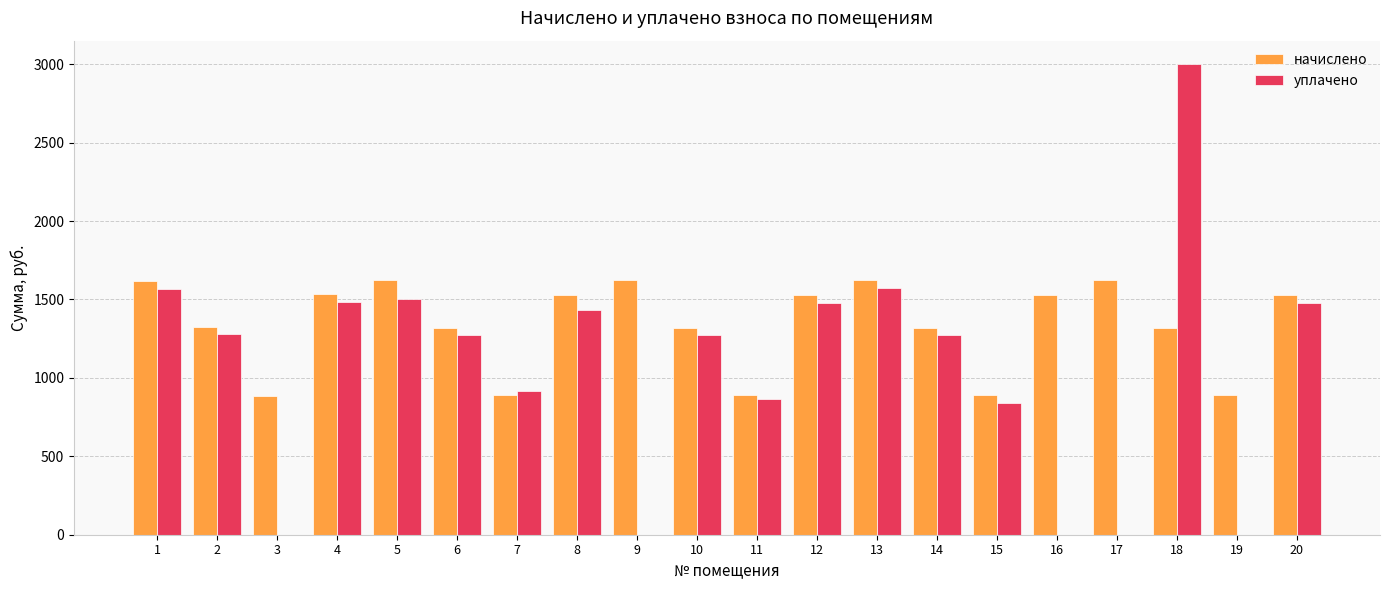

The уплачено series shows 0.0 at 3. True or false?

True